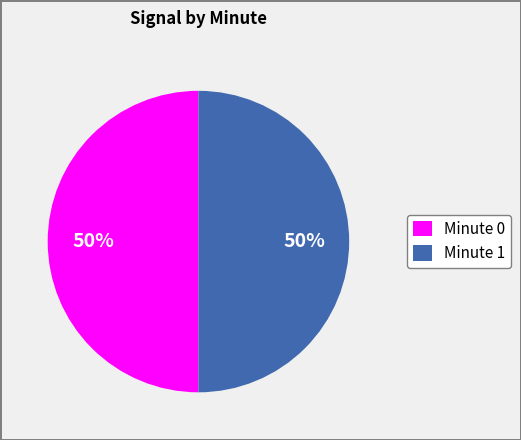

To the nearest percent, what percentage of the pie is Minute 1?

50%